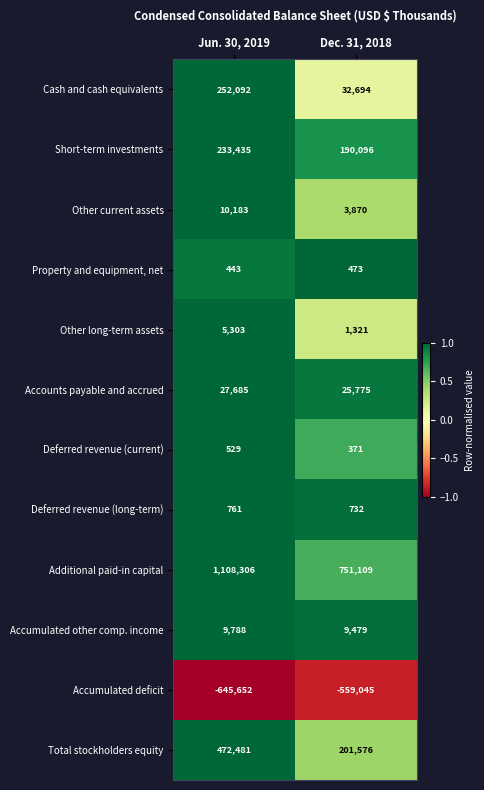

Reading right to left, extract all data points from this chart.

Cash and cash equivalents: Dec. 31, 2018=32694	Jun. 30, 2019=252092
Short-term investments: Dec. 31, 2018=190096	Jun. 30, 2019=233435
Other current assets: Dec. 31, 2018=3870	Jun. 30, 2019=10183
Property and equipment, net: Dec. 31, 2018=473	Jun. 30, 2019=443
Other long-term assets: Dec. 31, 2018=1321	Jun. 30, 2019=5303
Accounts payable and accrued: Dec. 31, 2018=25775	Jun. 30, 2019=27685
Deferred revenue (current): Dec. 31, 2018=371	Jun. 30, 2019=529
Deferred revenue (long-term): Dec. 31, 2018=732	Jun. 30, 2019=761
Additional paid-in capital: Dec. 31, 2018=751109	Jun. 30, 2019=1108306
Accumulated other comp. income: Dec. 31, 2018=9479	Jun. 30, 2019=9788
Accumulated deficit: Dec. 31, 2018=-559045	Jun. 30, 2019=-645652
Total stockholders equity: Dec. 31, 2018=201576	Jun. 30, 2019=472481